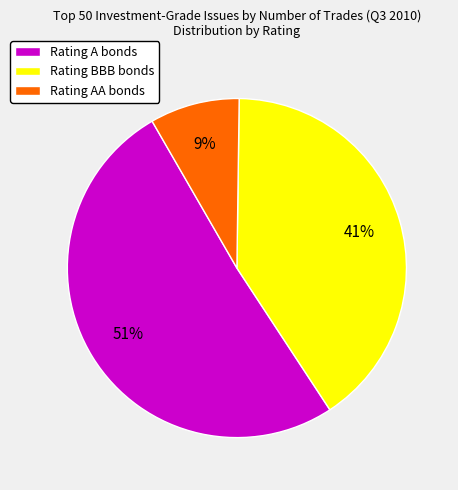

Which has a higher value, Rating A bonds or Rating AA bonds?

Rating A bonds